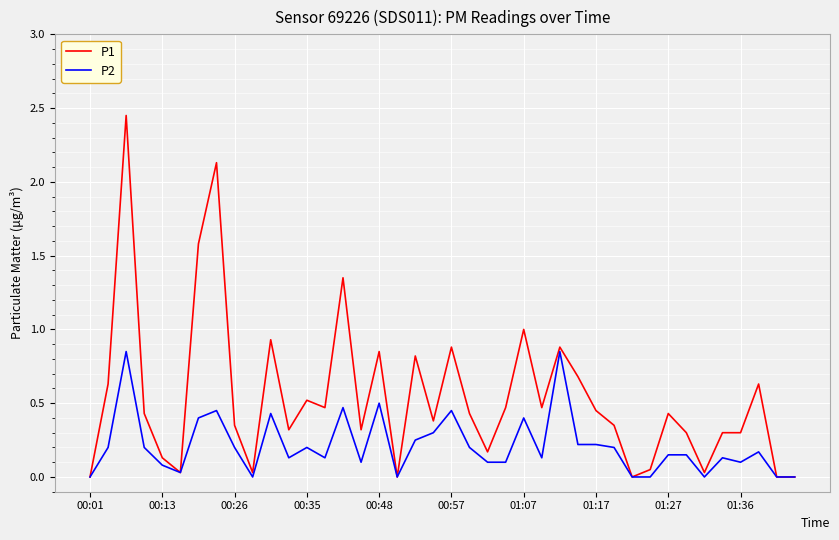

Which series has the largest total across all categories?

P1